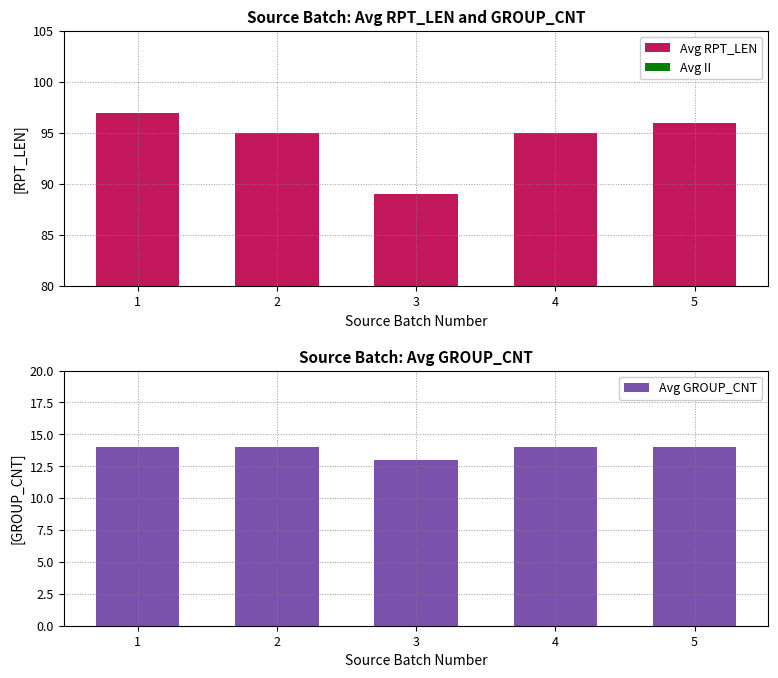

Which label corresponds to the largest value in the chart?

1